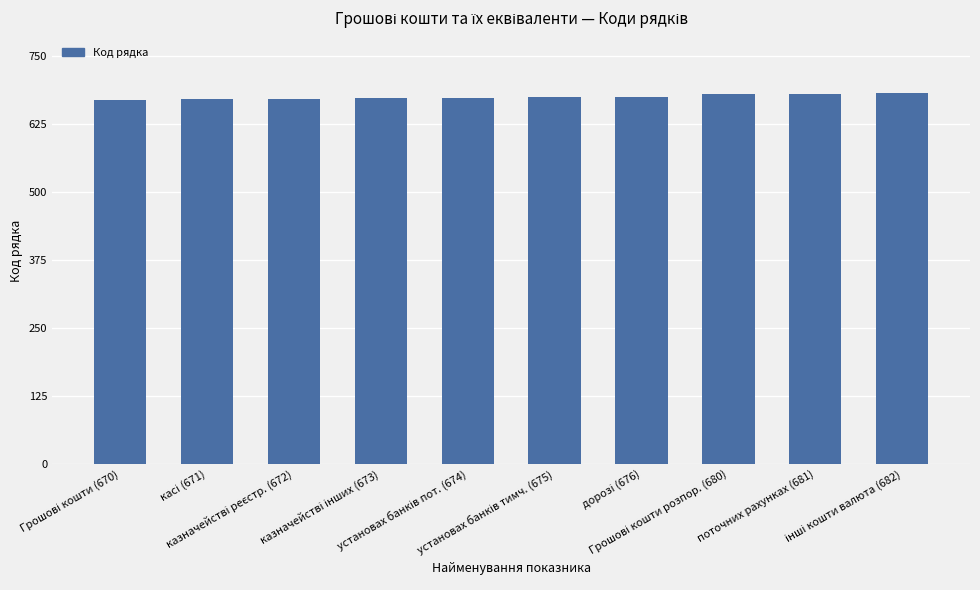

What is the value of the 1st bar from the left?

670